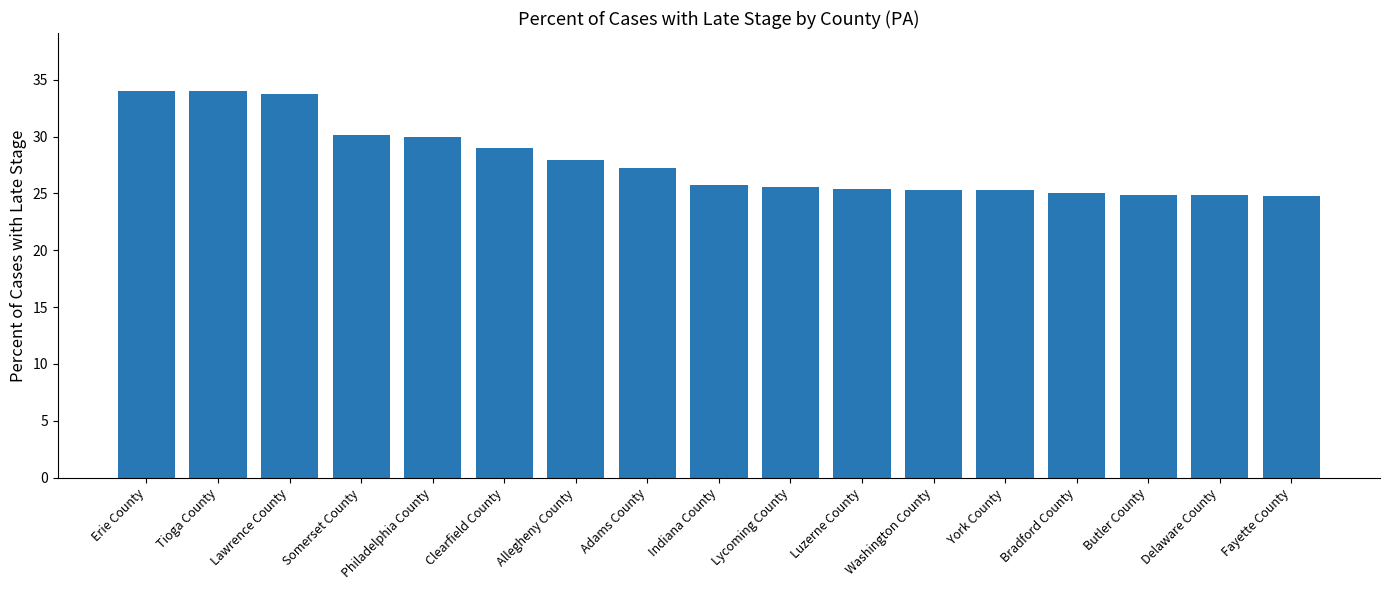

Approximately how many times larger is the value at Bradford County compared to Indiana County?

1.0